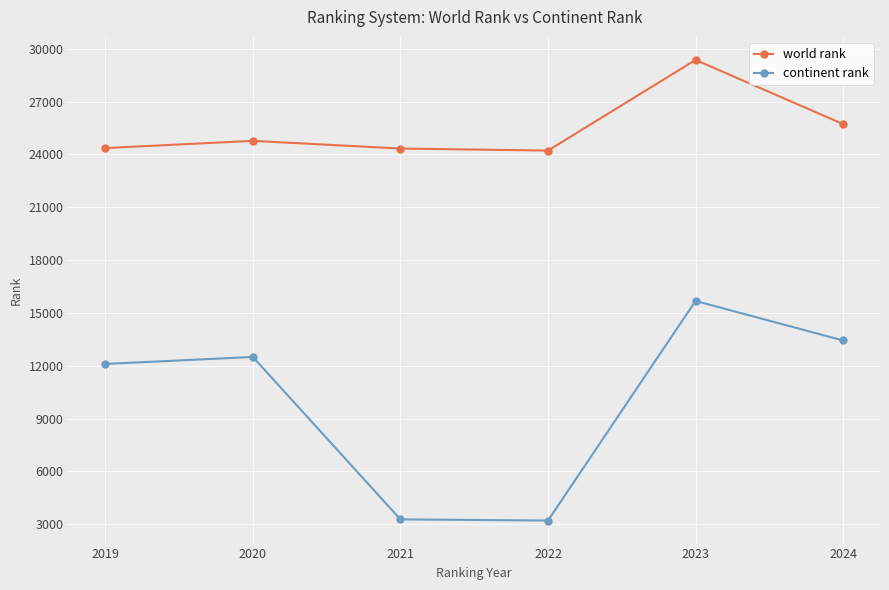

True or false: continent rank and world rank cross at least once.

False